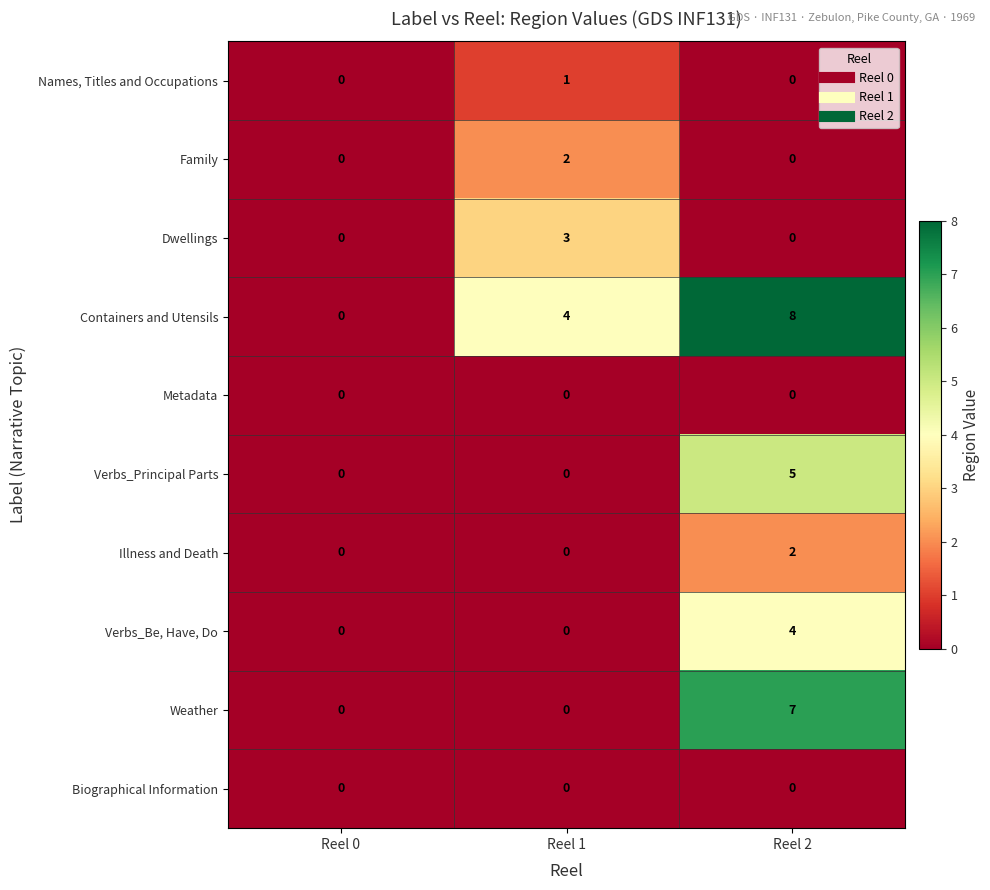

Which series has the largest range (max minus min)?

Containers and Utensils